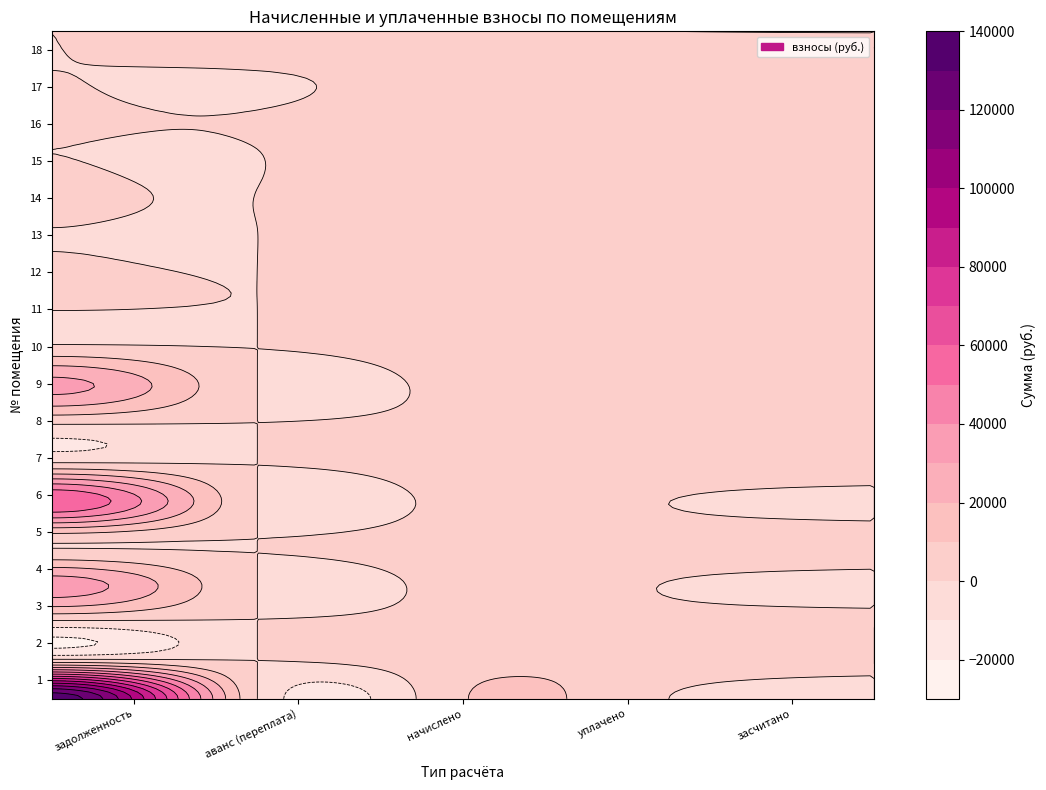

List the series in order of their peak value, highest first.

1, 6, 4, 9, 18, 2, 17, 7, 12, 15, 10, 5, 11, 16, 8, 14, 13, 3